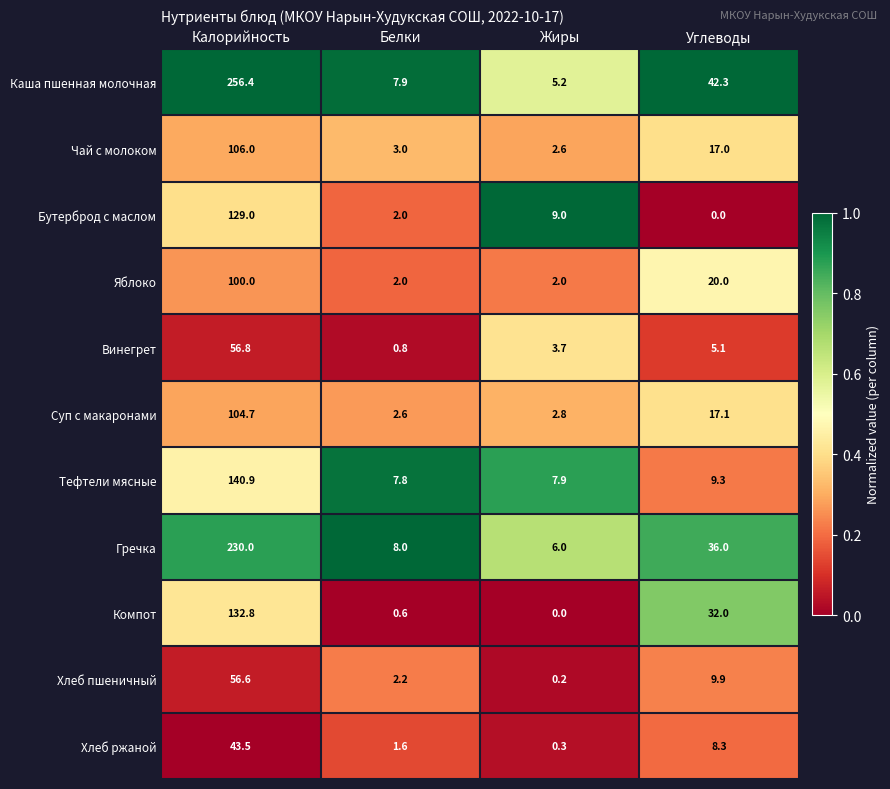

Which series has the largest total across all categories?

Каша пшенная молочная